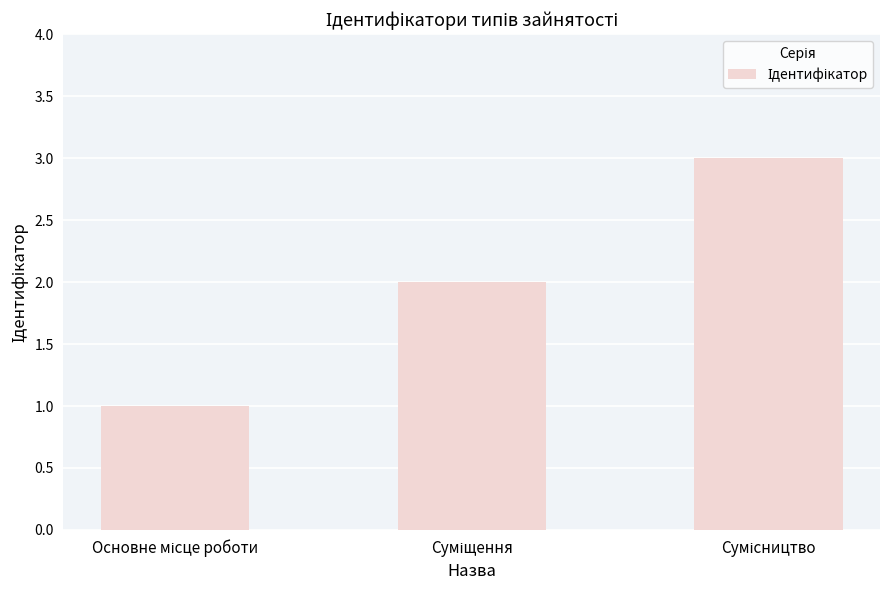

What is the sum of all values?

6